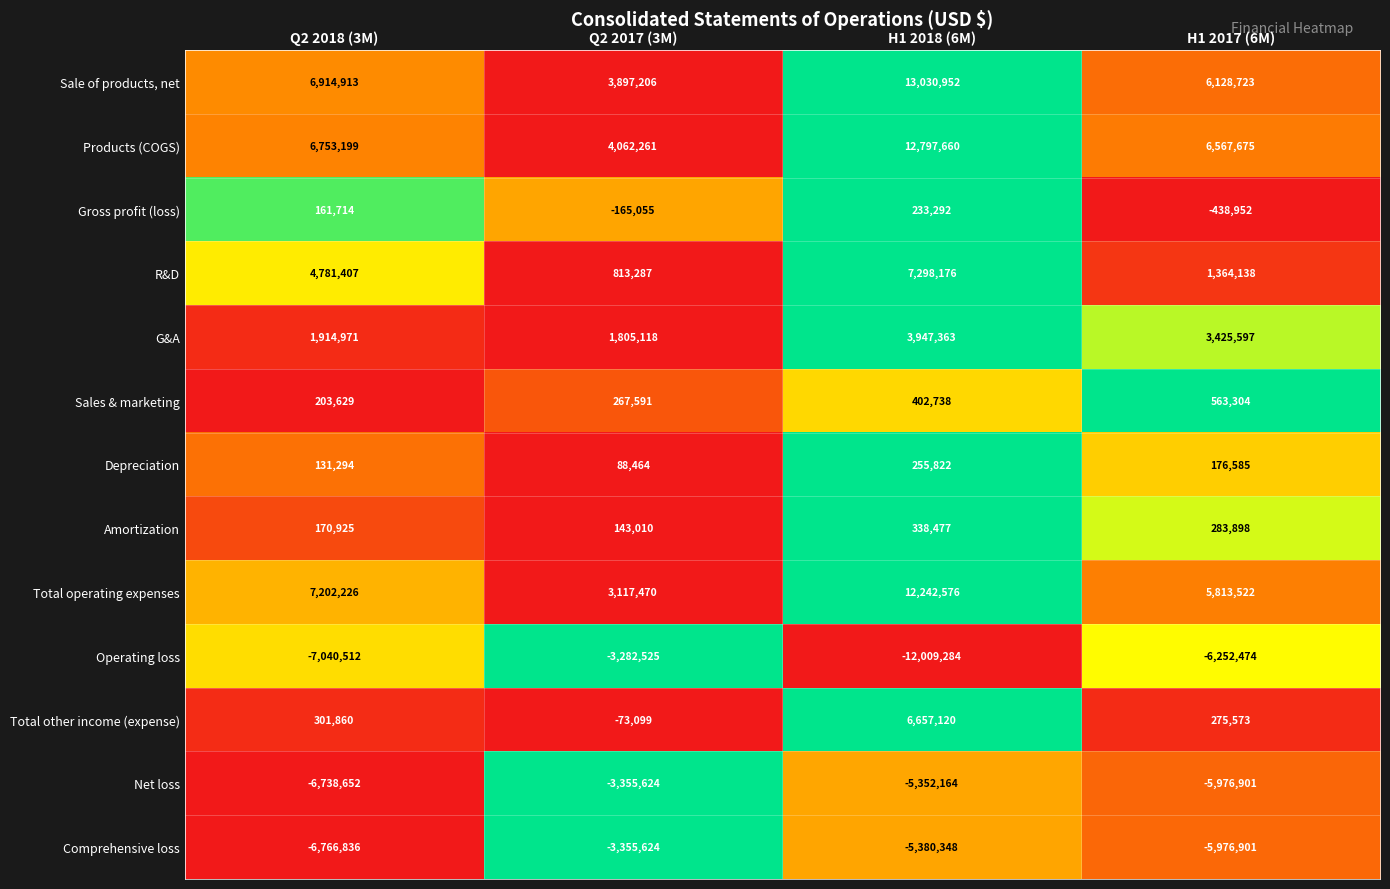

How many data points does each series have?

4